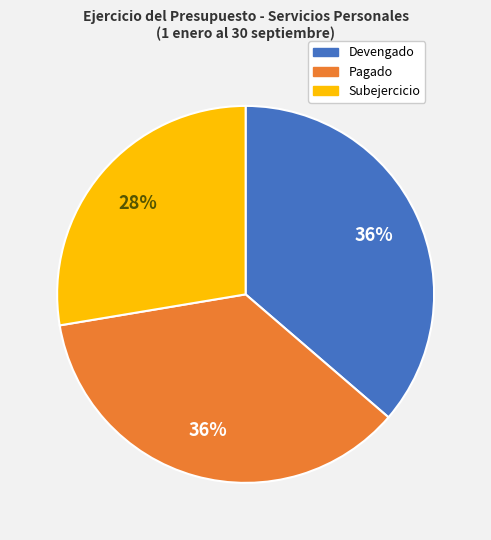

Between Pagado and Subejercicio, which is larger?

Pagado